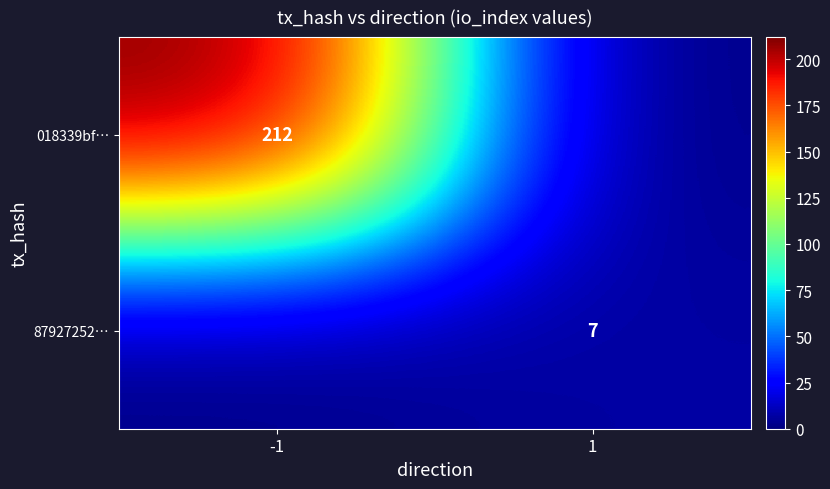

Is the value of 87927252… at 1 greater than the value of 018339bf… at -1?

No